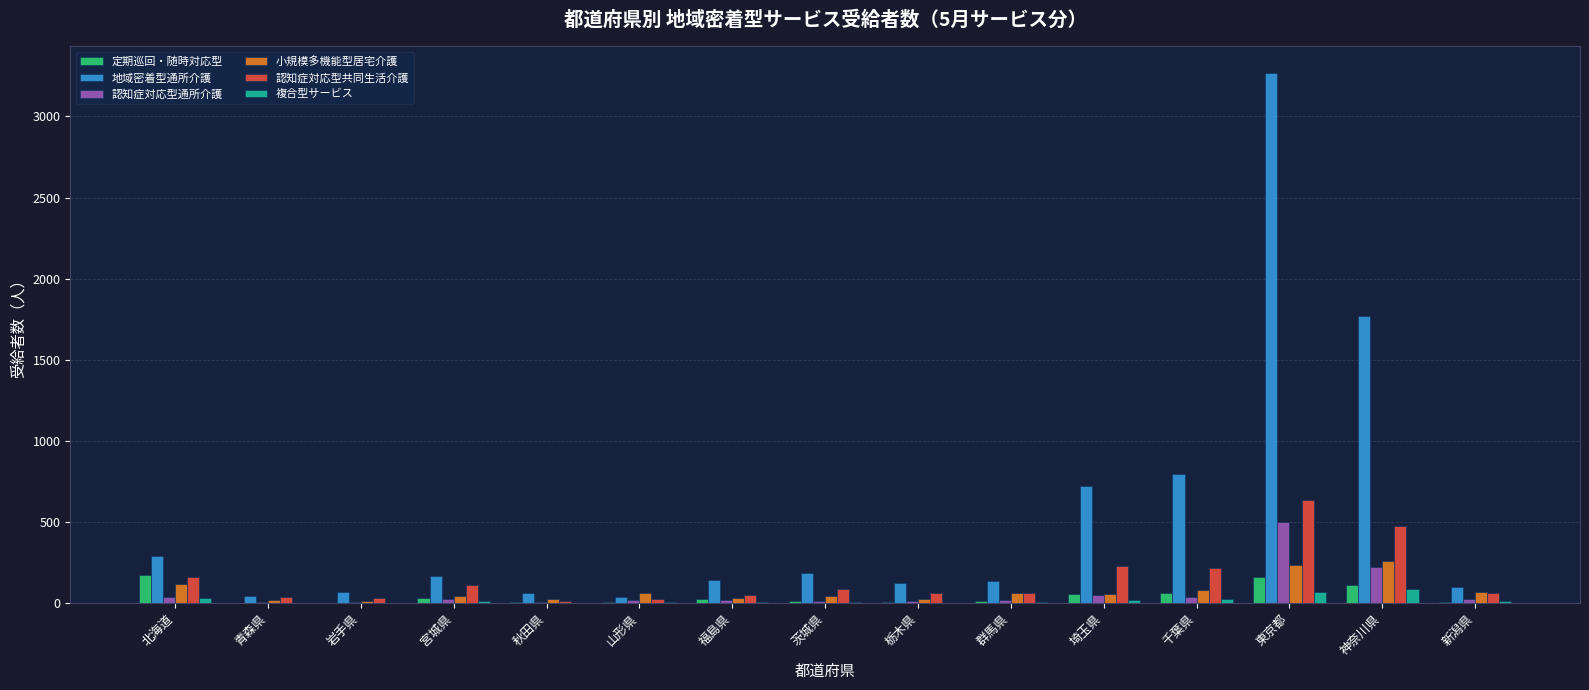

How many data points does each series have?

15